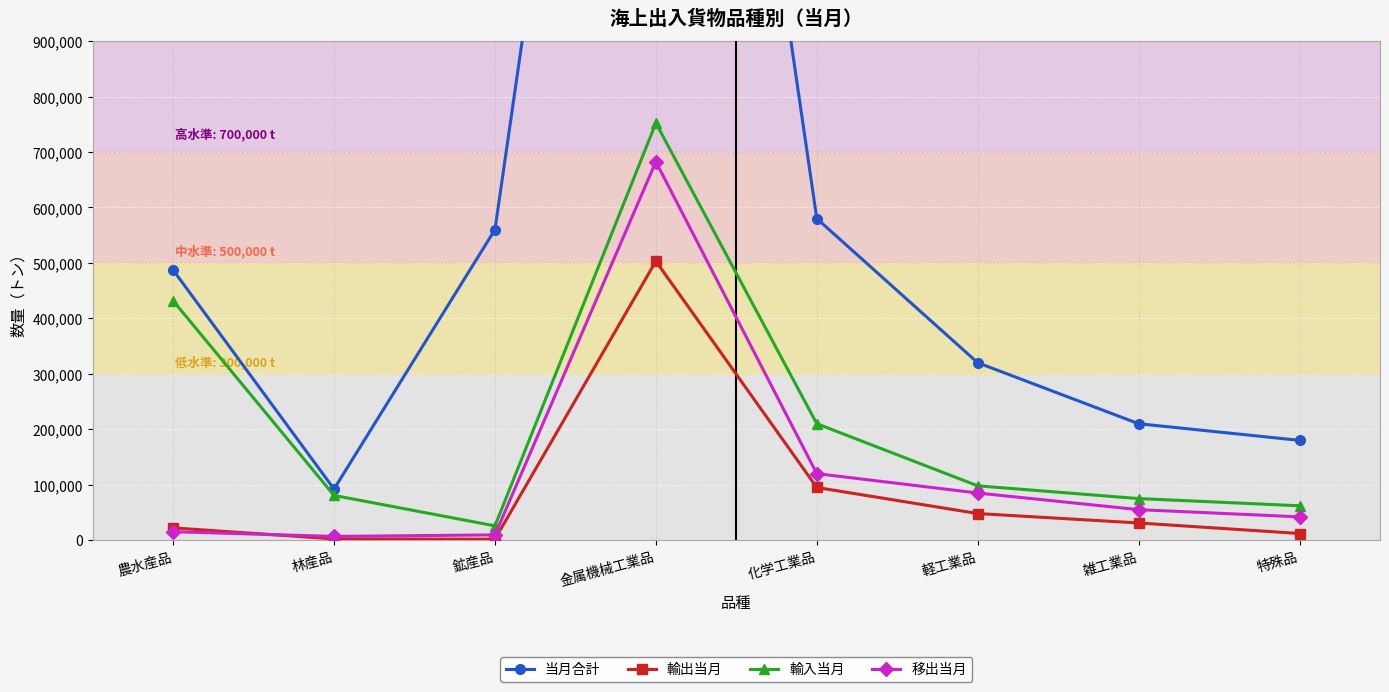

Between 軽工業品 and 農水産品, which is larger?

農水産品